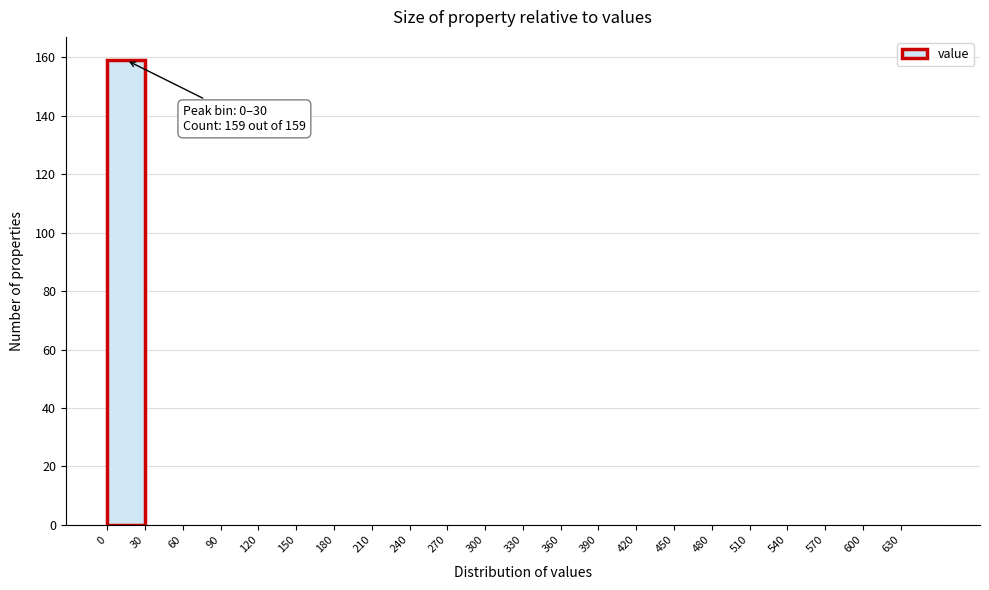

Which range on the x-axis has the tallest bar?

0 to 30